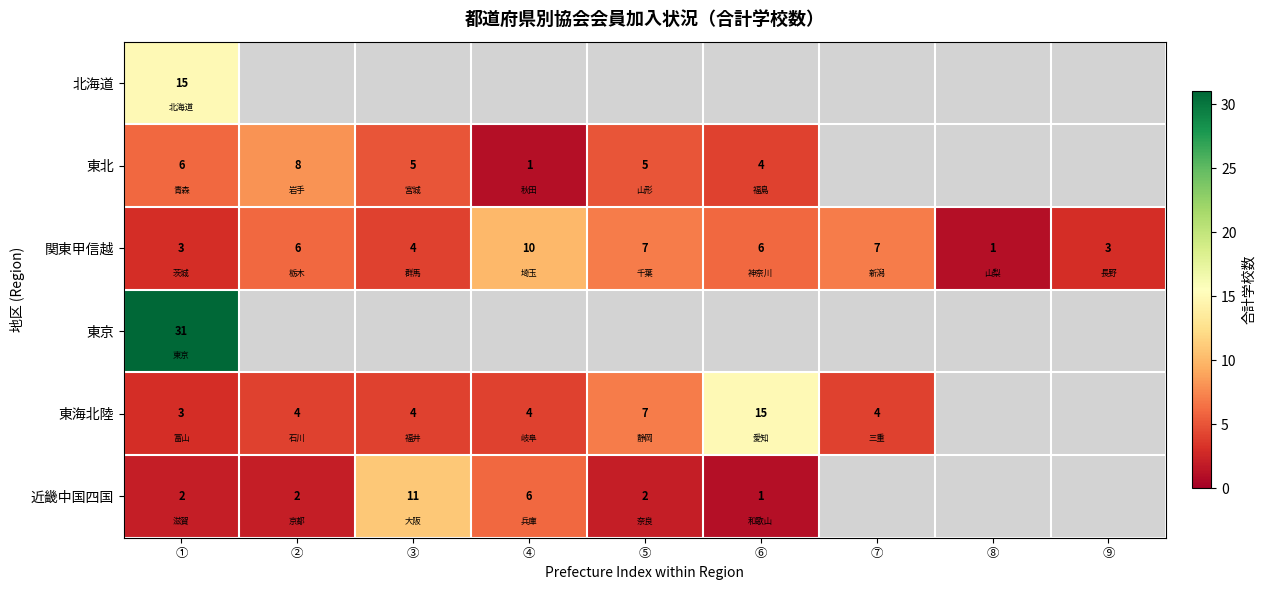

True or false: 東北 has a value of 5 at ⑤.

True